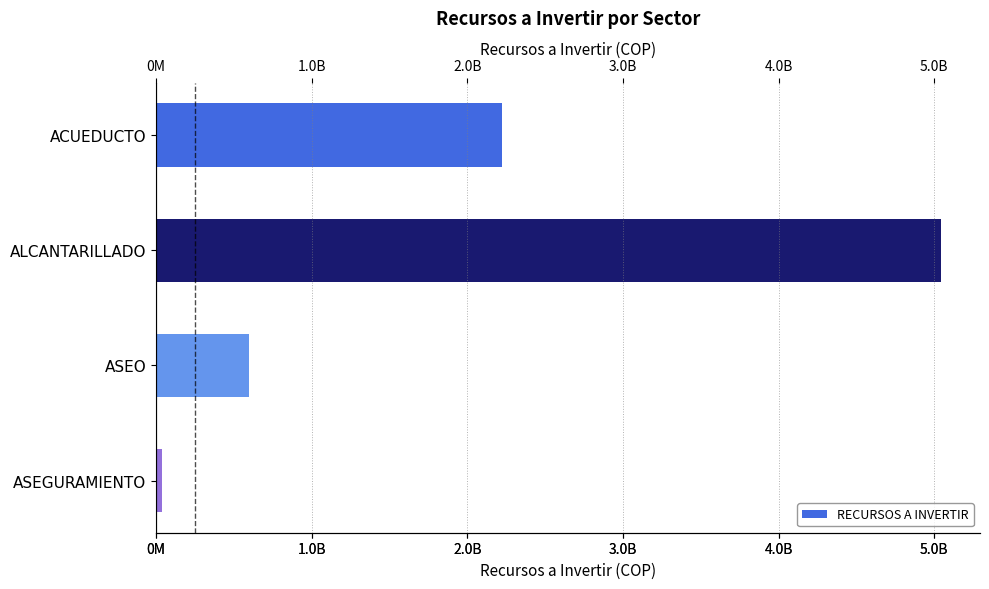

Count the values in the range 598924454 to 5041524454.

3